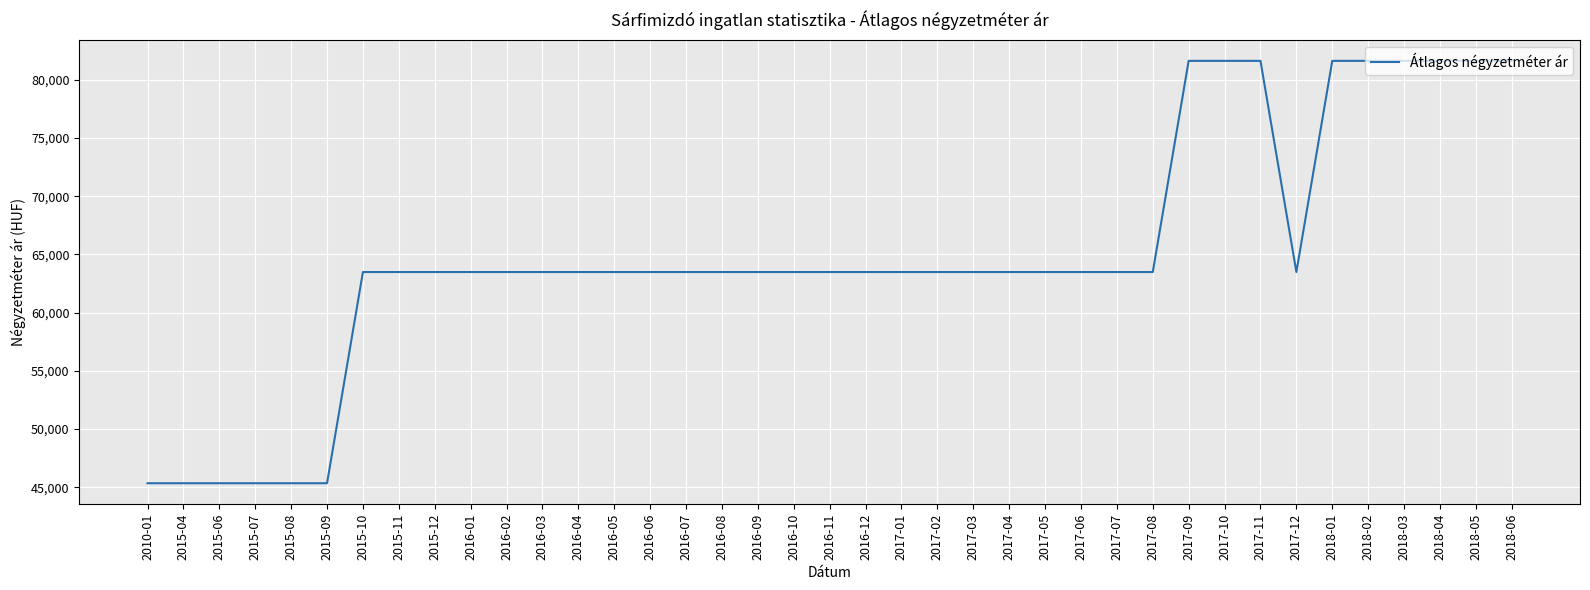

What is the maximum value shown in the chart?

81632